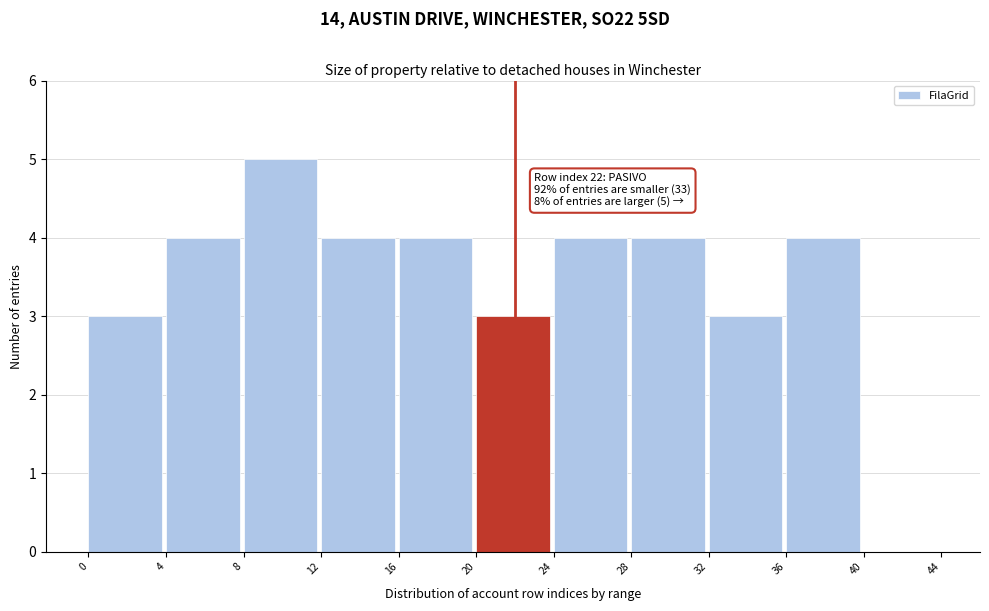

Which range on the x-axis has the tallest bar?

8 to 12